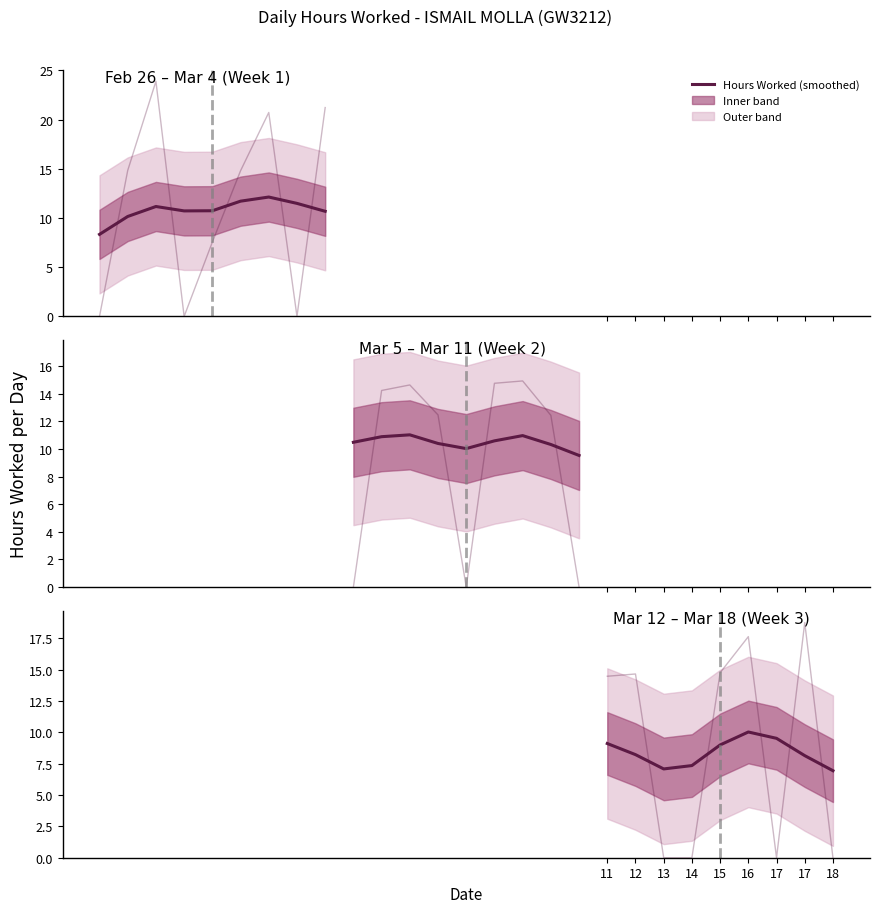

At which category is the sum across all series the highest?

16